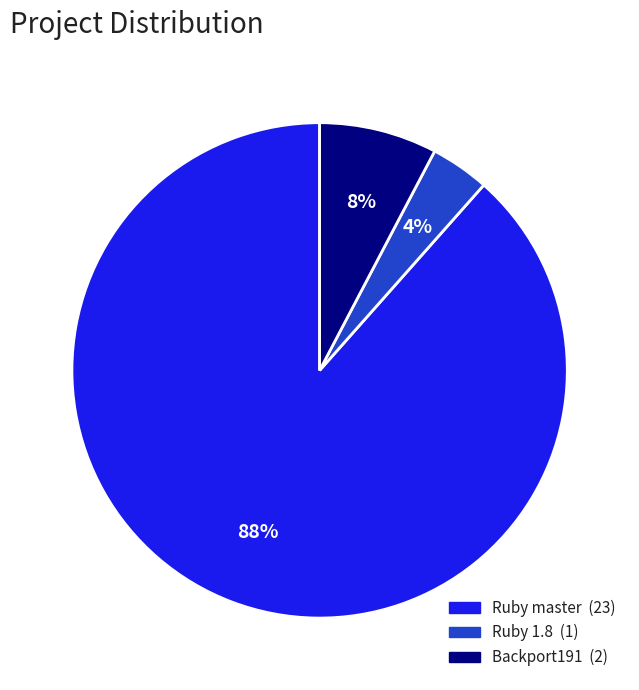

Is there any slice that represents more than half of the pie?

Yes